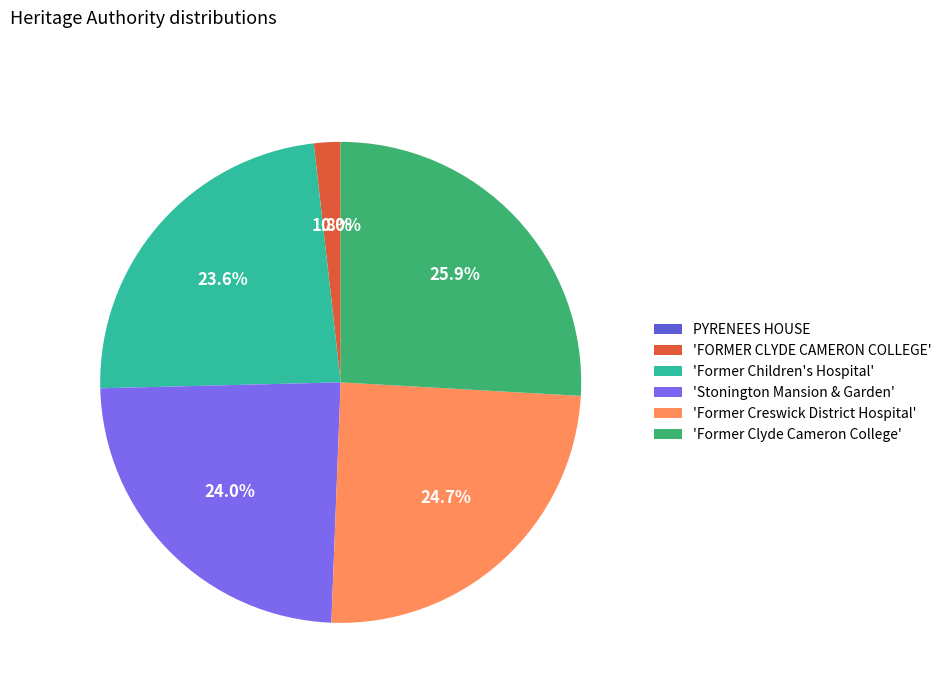

Is there a majority slice in this chart?

No